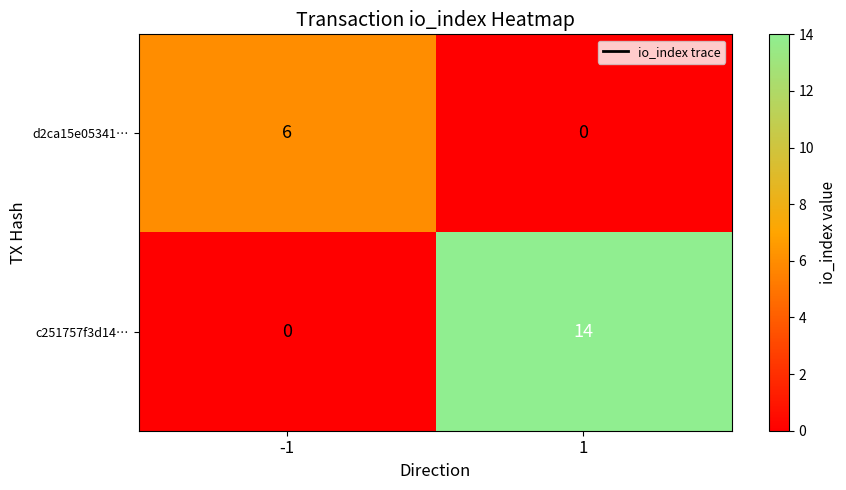

Which series has the widest spread of values?

c251757f3d14…